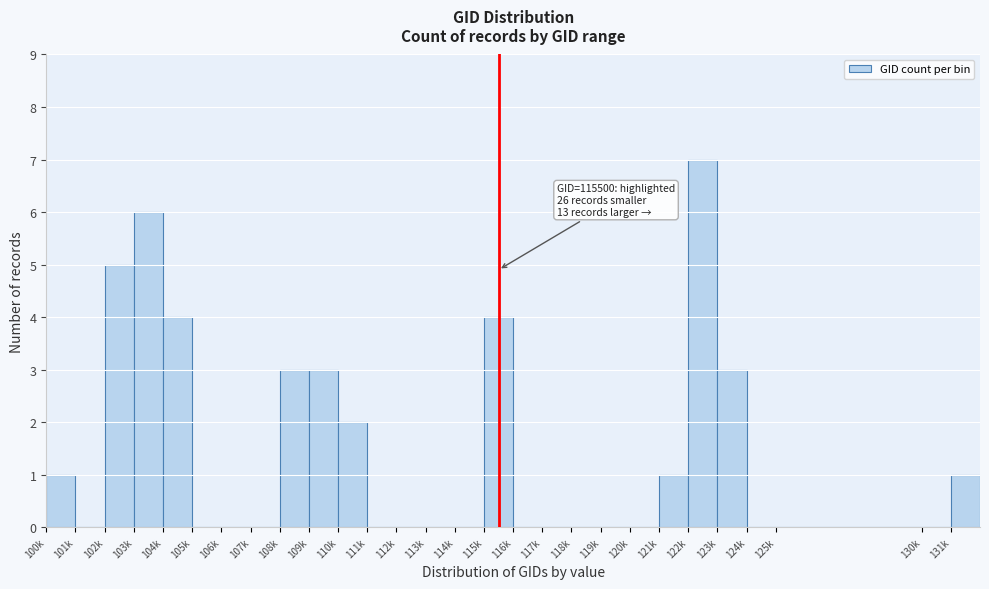

Reading left to right, transcribe all the data shown in this chart.

100k=1	101k=0	102k=5	103k=6	104k=4	105k=0	106k=0	107k=0	108k=3	109k=3	110k=2	111k=0	112k=0	113k=0	114k=0	115k=4	116k=0	117k=0	118k=0	119k=0	120k=0	121k=1	122k=7	123k=3	124k=0	125k=0	130k=0	131k=1